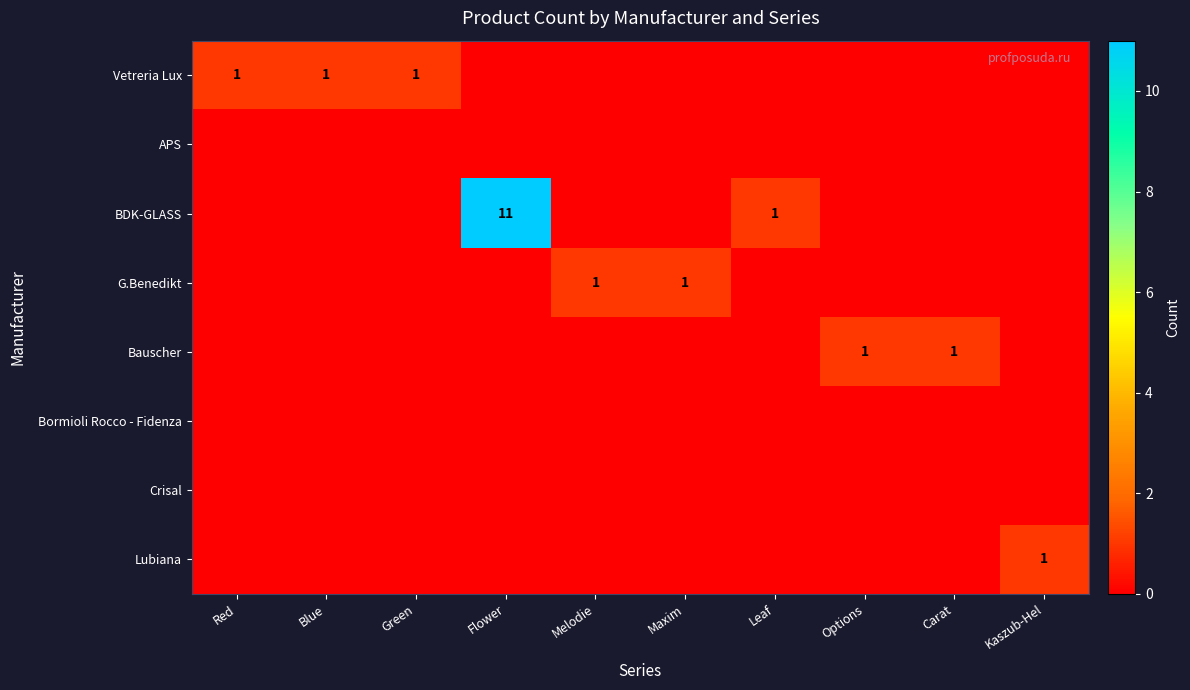

The value of G.Benedikt at Melodie is 2. True or false?

False